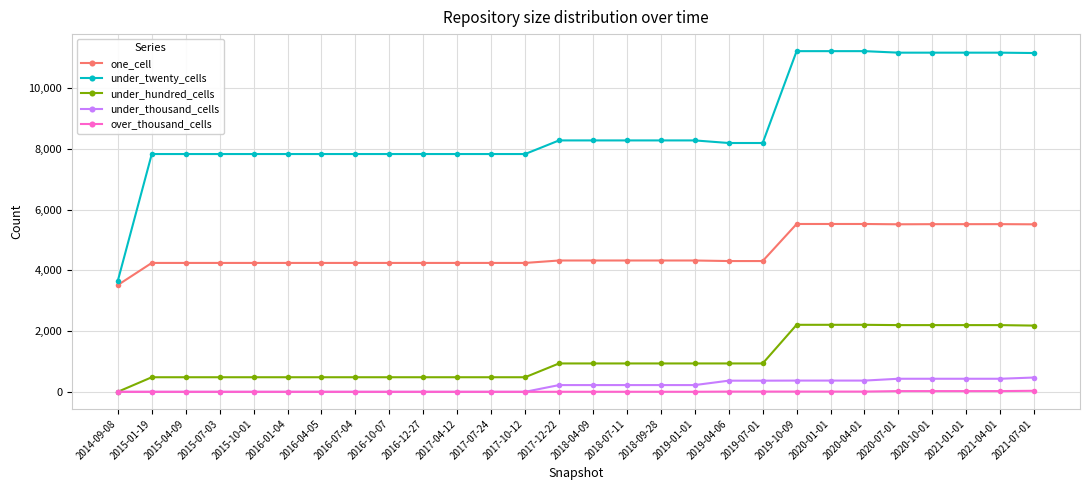

The over_thousand_cells series shows 24 at 2020-07-01. True or false?

True